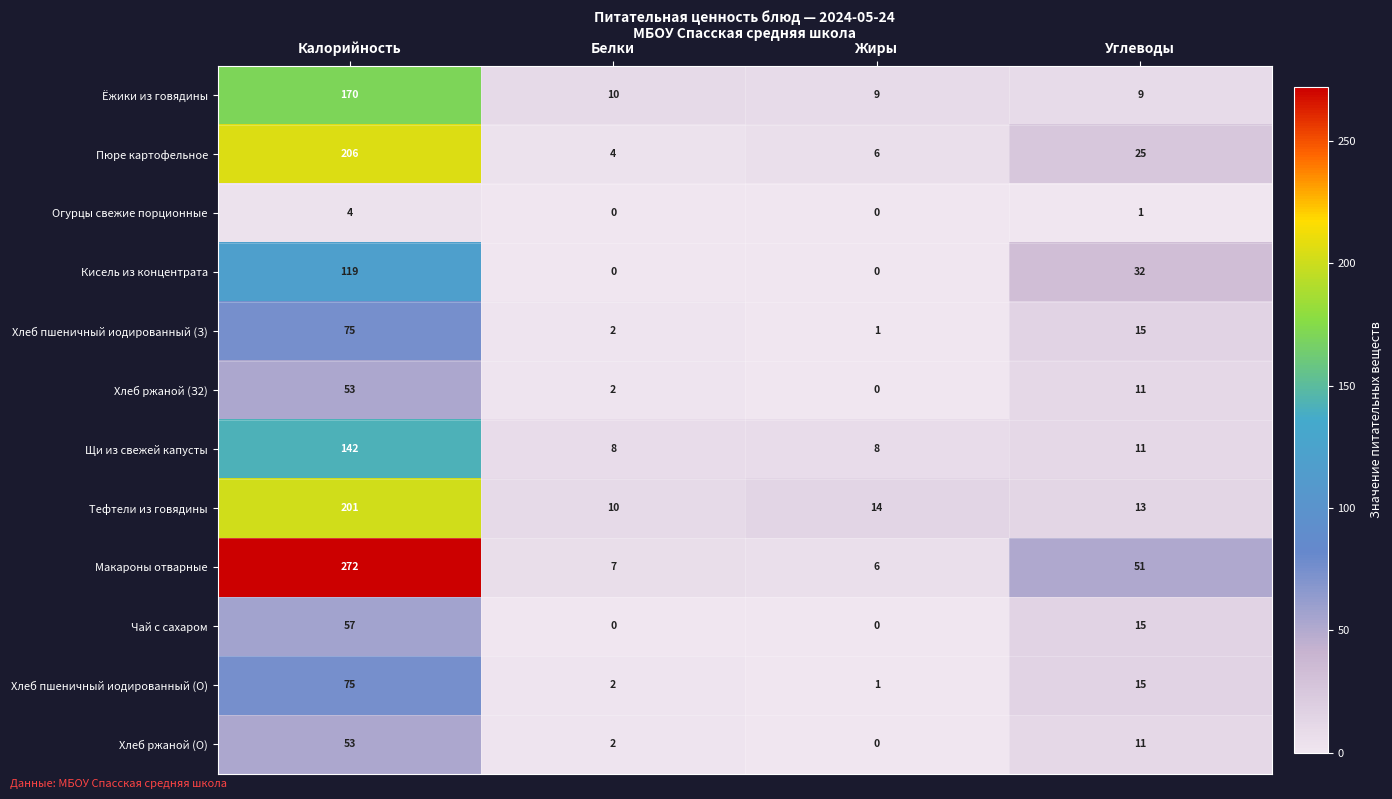

Which series has the largest total across all categories?

Макароны отварные